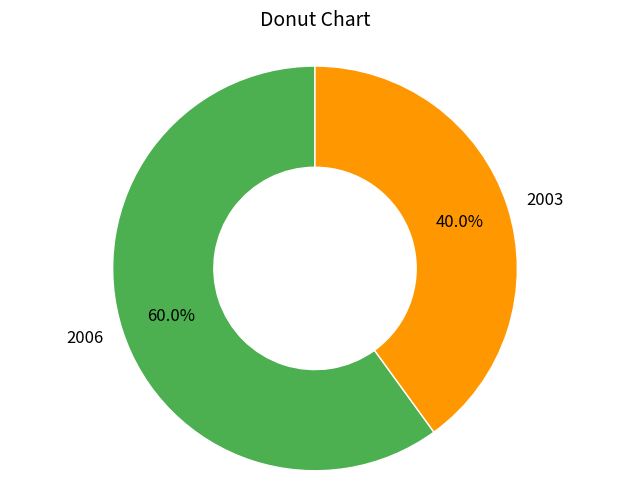

How many slices are in this pie chart?

2